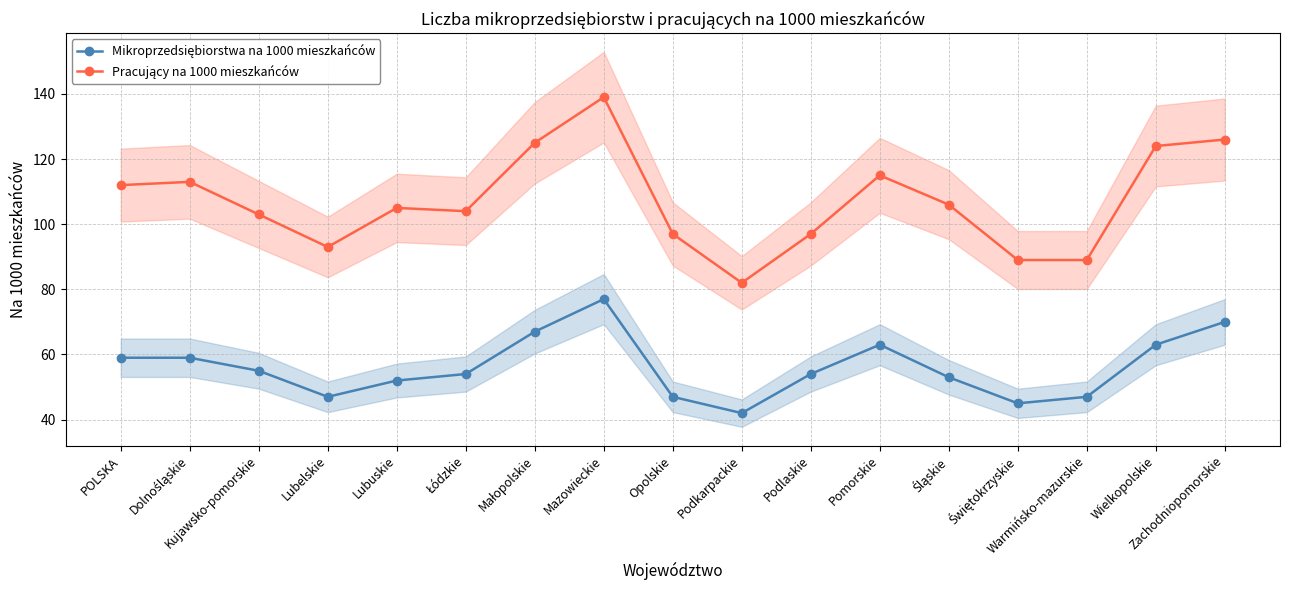

What is the smallest value displayed?

42